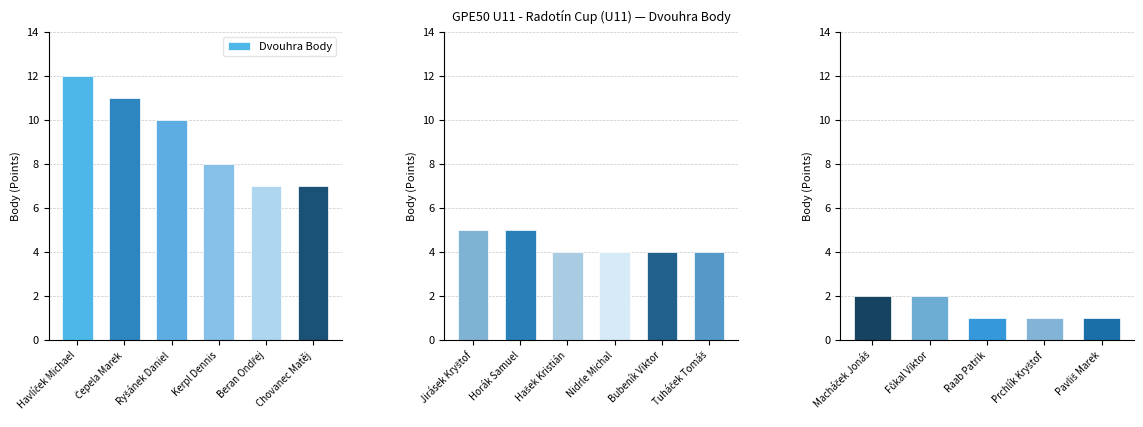

At which category does the chart reach its peak across all series?

Macháček Jonáš